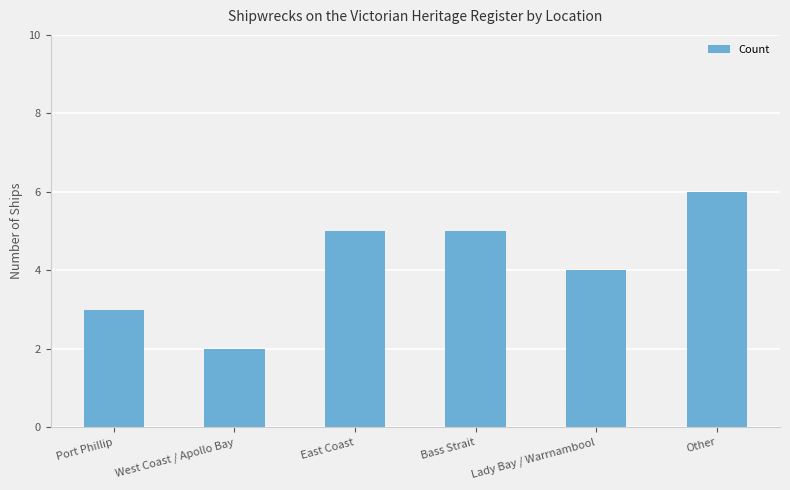

What is the value of the 1st bar from the left?

3